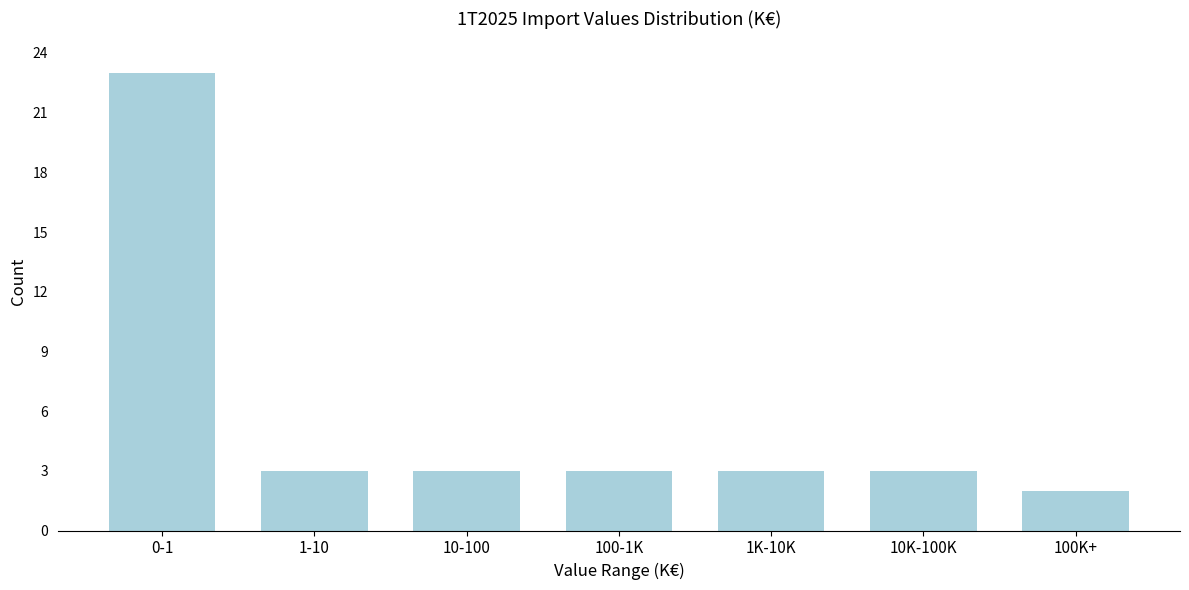

Reading left to right, transcribe all the data shown in this chart.

0-1=23	1-10=3	10-100=3	100-1K=3	1K-10K=3	10K-100K=3	100K+=2